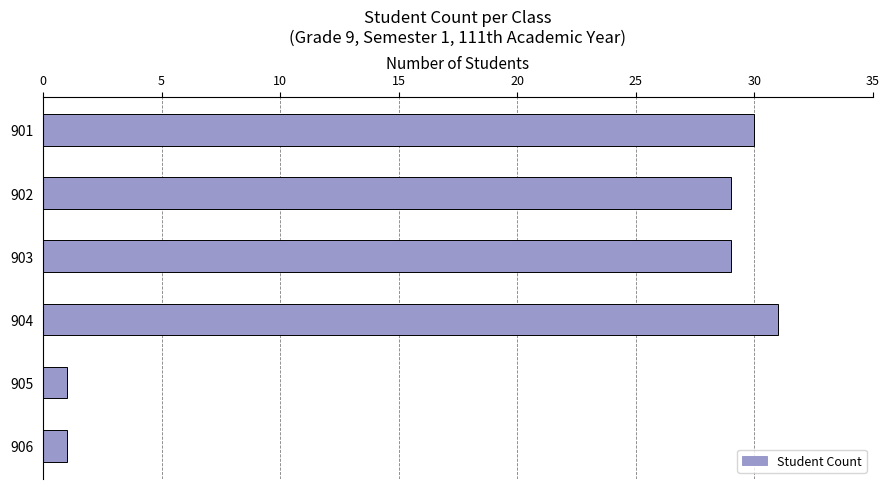

How many distinct data groups are displayed?

1